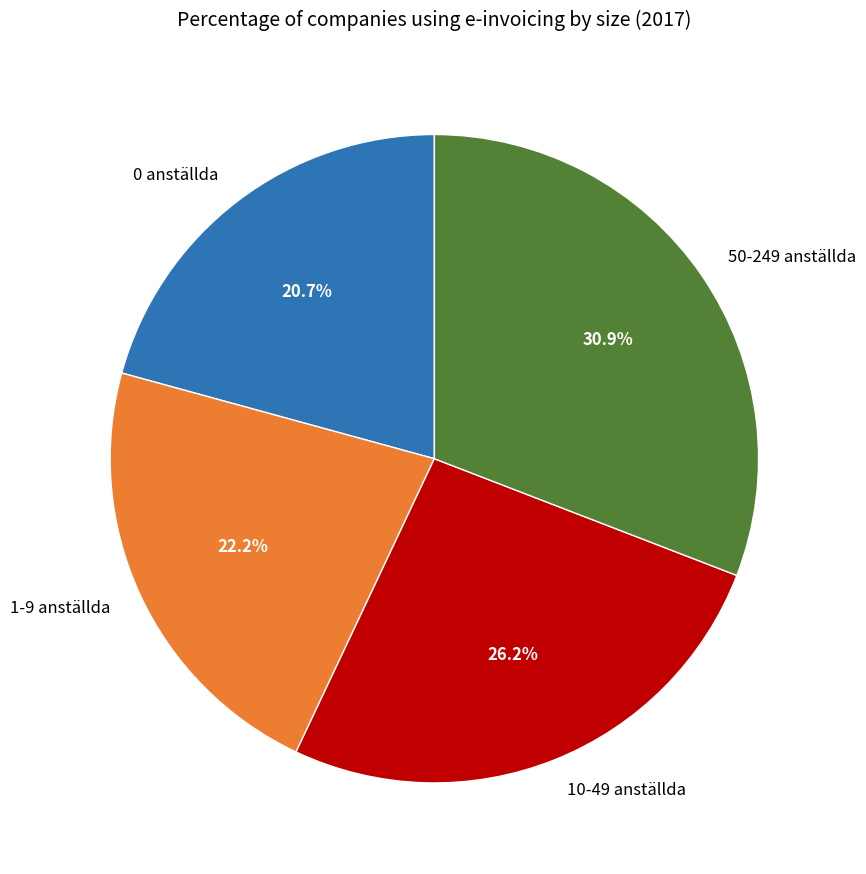

To the nearest percent, what is the average slice percentage?

25%